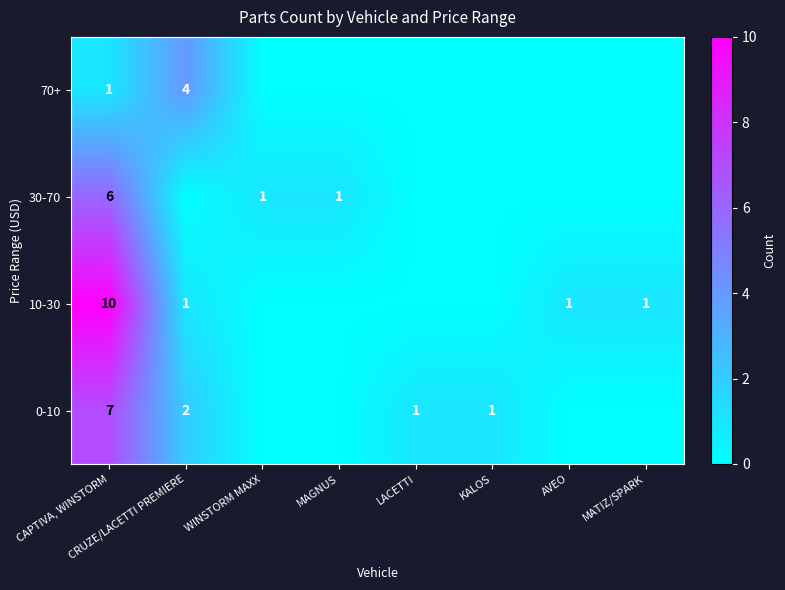

Rank the series at CAPTIVA, WINSTORM from lowest to highest value.

70+, 30-70, 0-10, 10-30